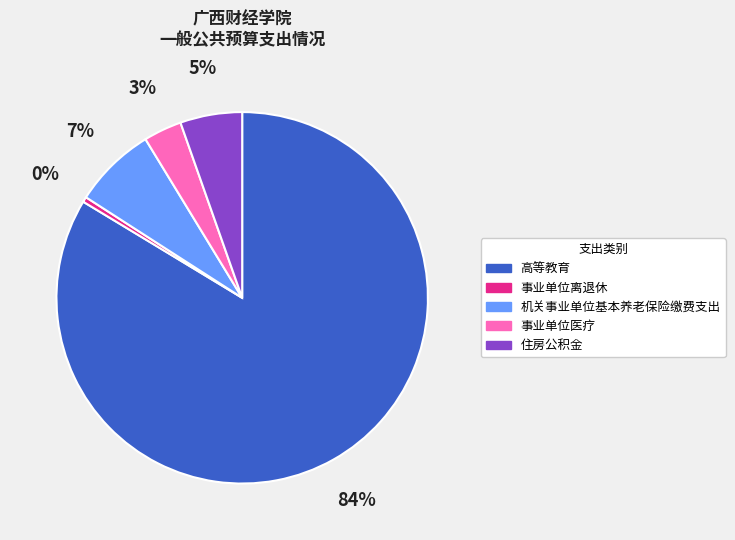

Approximately how many times larger is the value at 事业单位医疗 compared to 住房公积金?

0.6